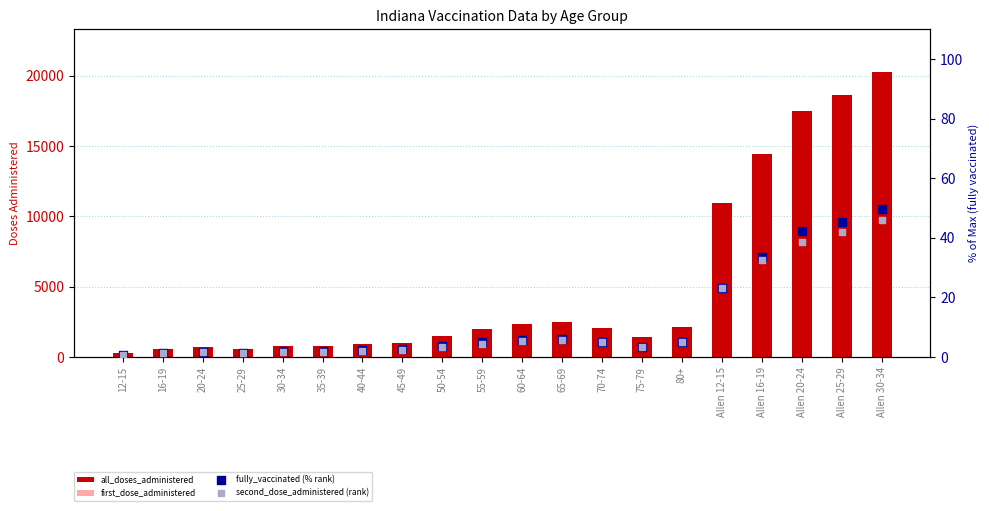

Is the value of fully_vaccinated (% rank) at 25-29 greater than the value of second_dose_administered (rank) at 55-59?

No